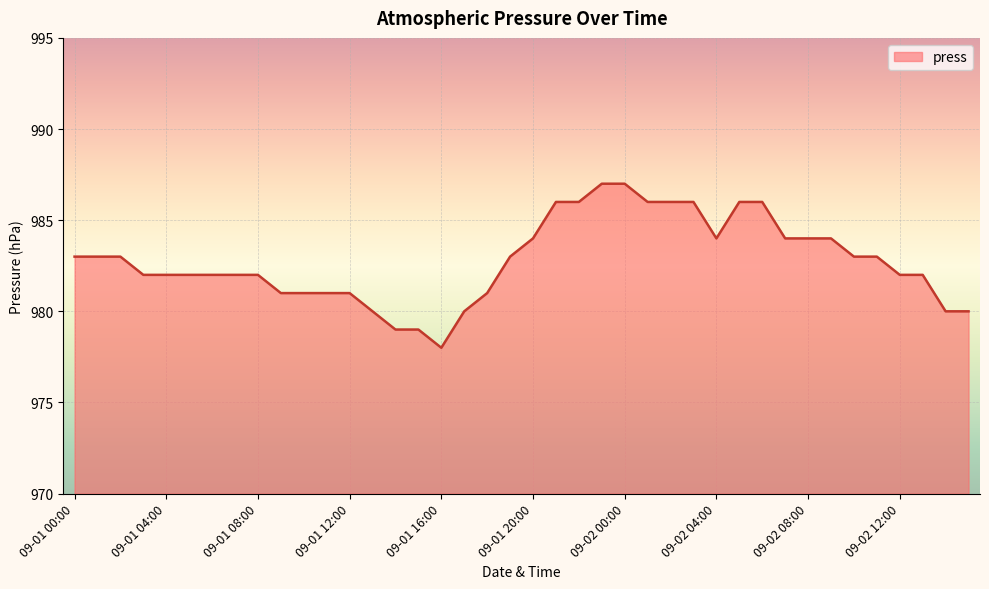

What is the difference between the maximum and minimum values?

9